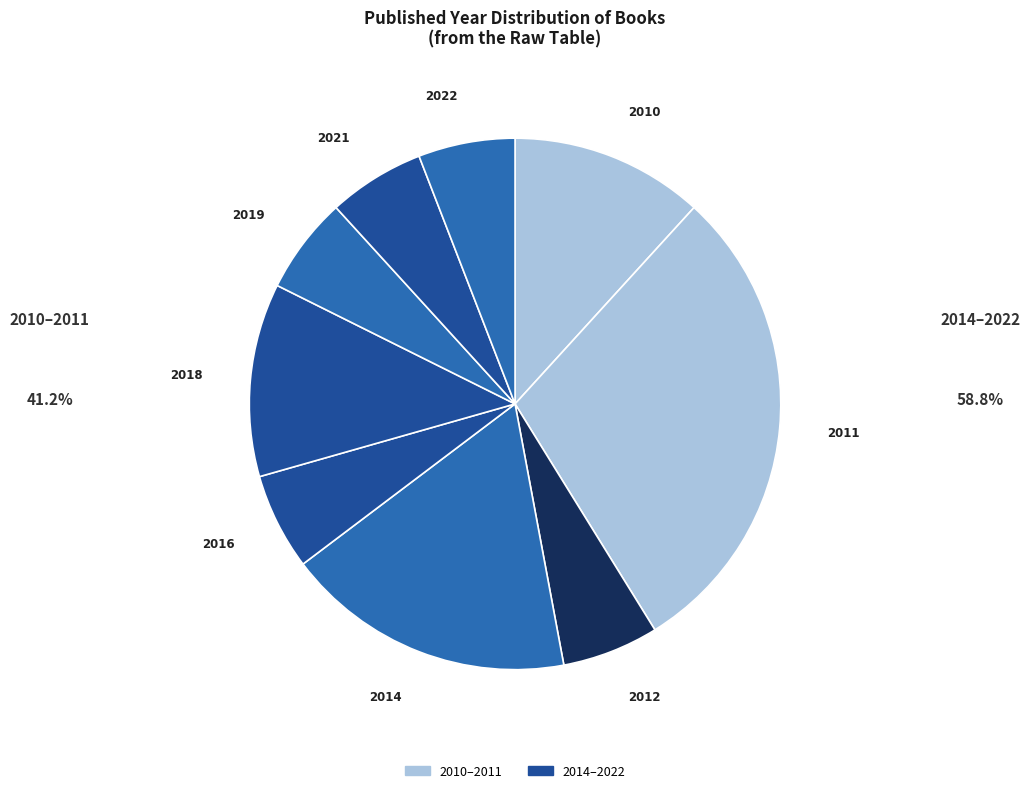

Count the number of slices in the pie.

9